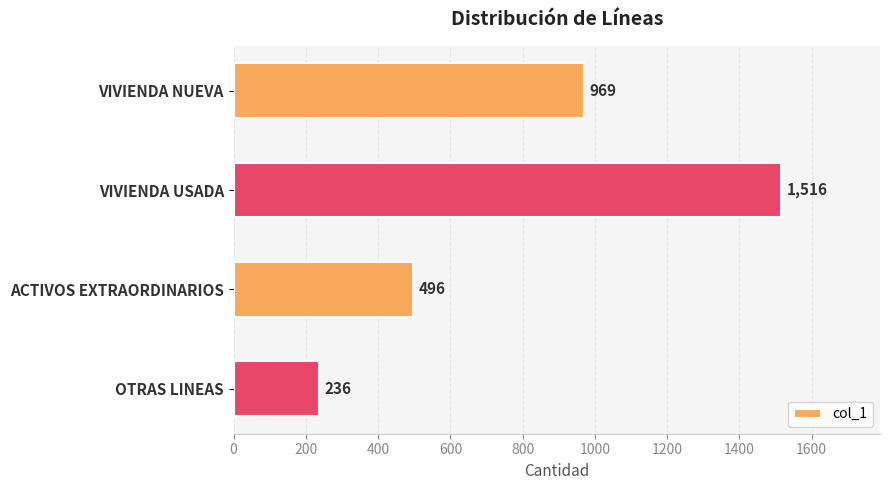

What is the change in value from VIVIENDA NUEVA to OTRAS LINEAS?

-733